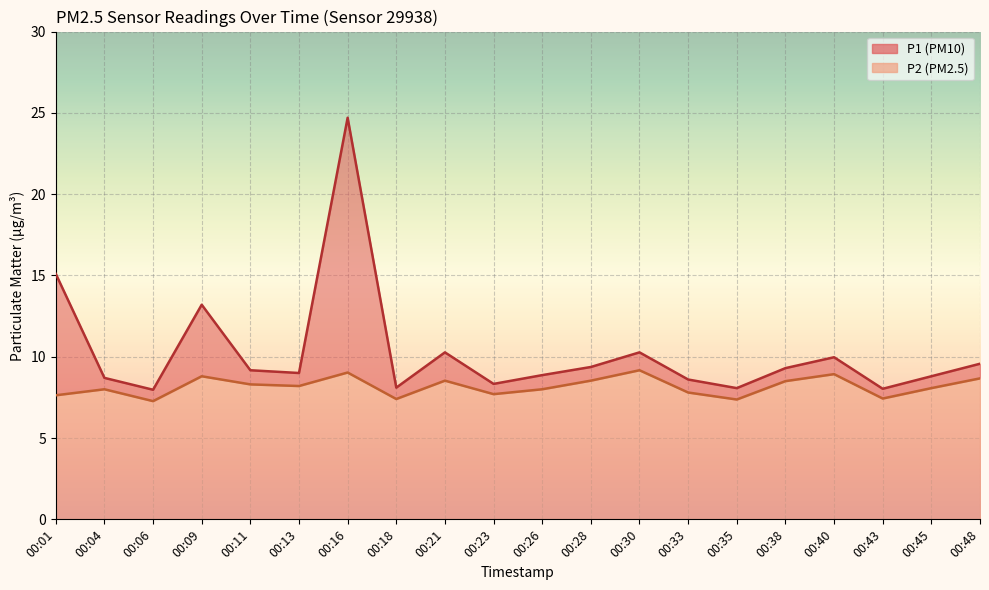

How many data points in P2 are above 8?

11